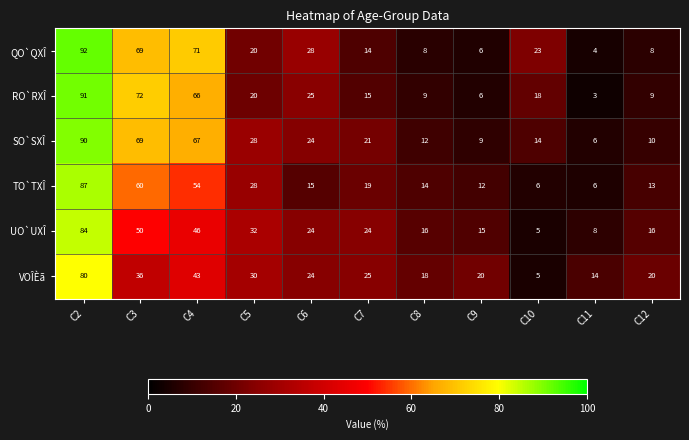

Count the number of data series in this chart.

6